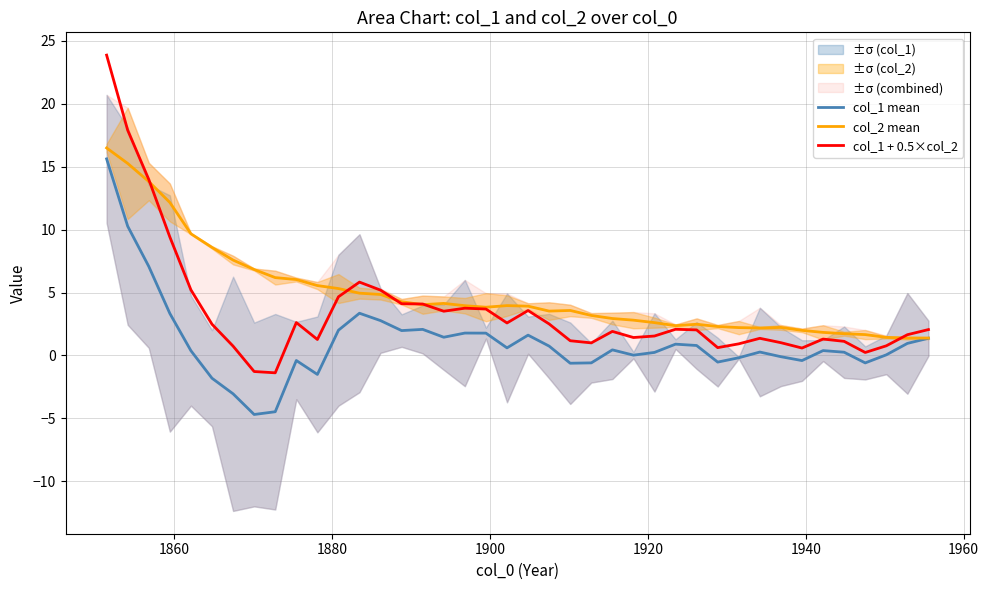

What is the maximum value for col_2 mean?

16.5